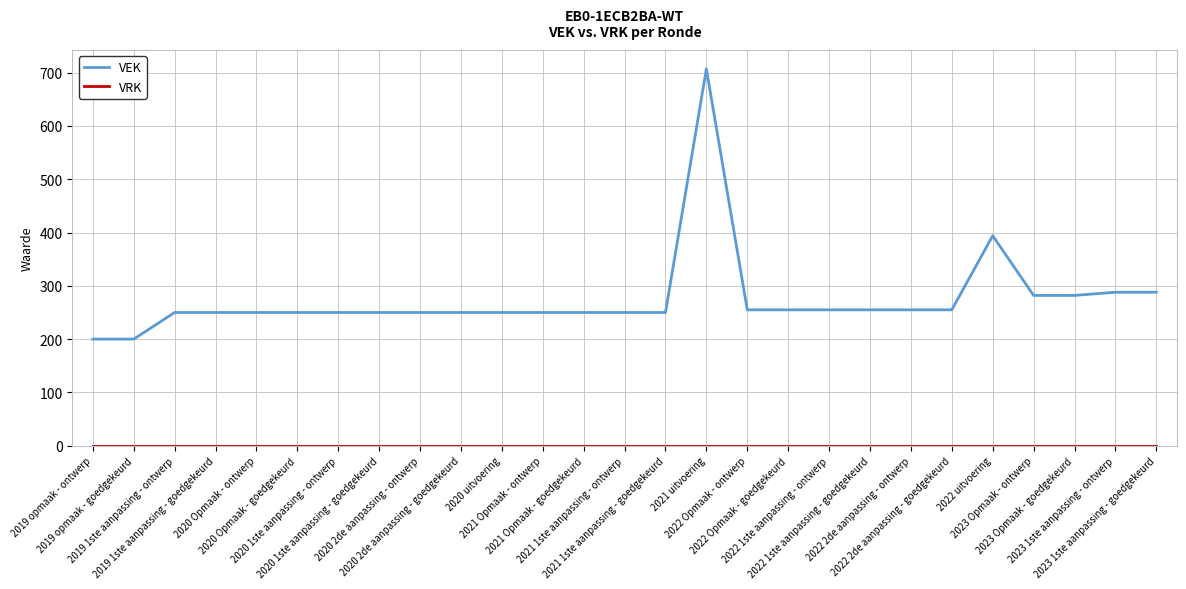

Which series has the largest total across all categories?

VEK